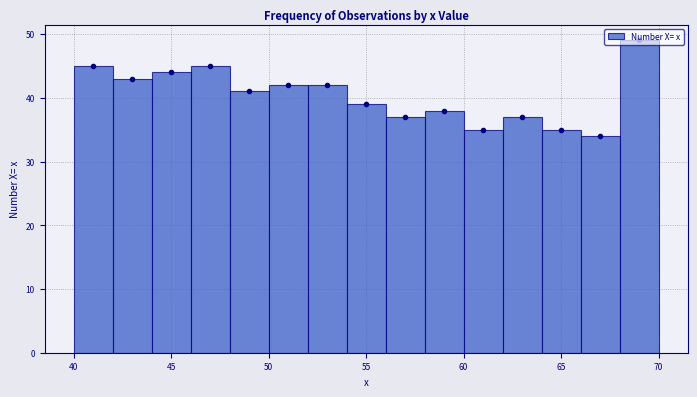

Reading left to right, list every bar in this chart as the range it spans on the x-axis followed by its height. The values are not printed on the chart, so give them approximately, as read against the axis.

40 to 42: 45
42 to 44: 43
44 to 46: 44
46 to 48: 45
48 to 50: 41
50 to 52: 42
52 to 54: 42
54 to 56: 39
56 to 58: 37
58 to 60: 38
60 to 62: 35
62 to 64: 37
64 to 66: 35
66 to 68: 34
68 to 70: 49